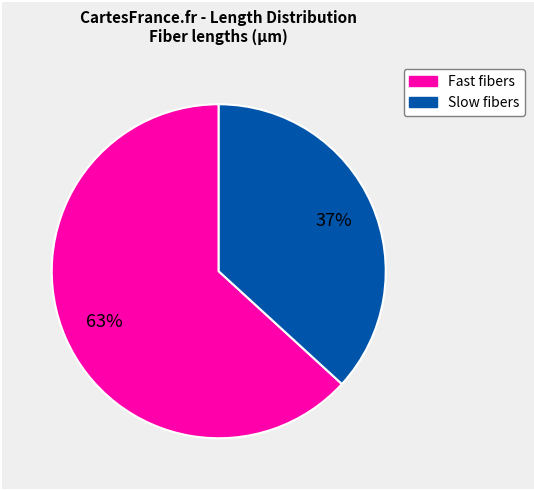

To the nearest percent, what is the difference between the largest and smallest slice percentages?

26%